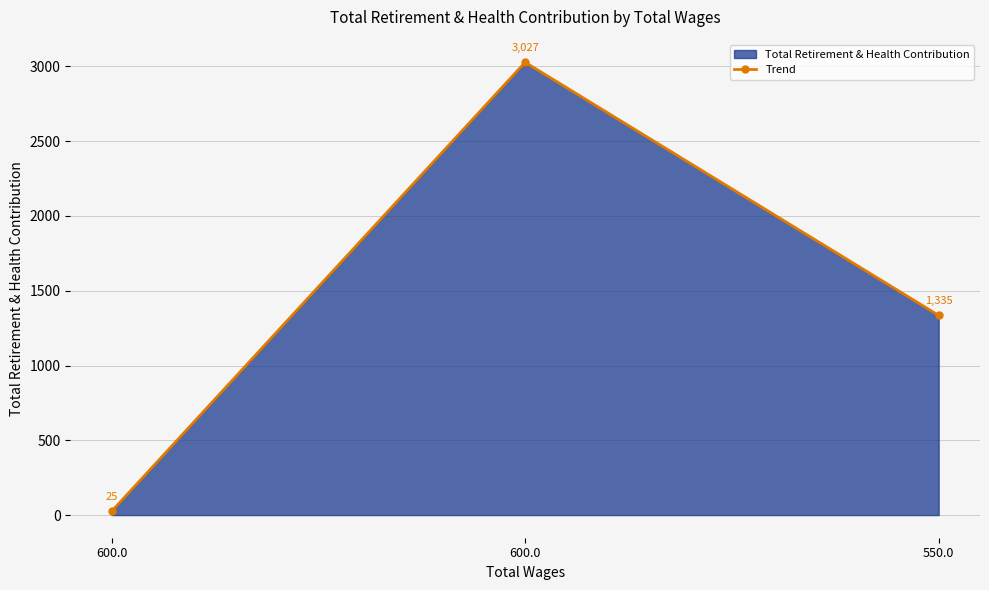

List the labels in order of value, smallest first.

600.0, 550.0, 600.0